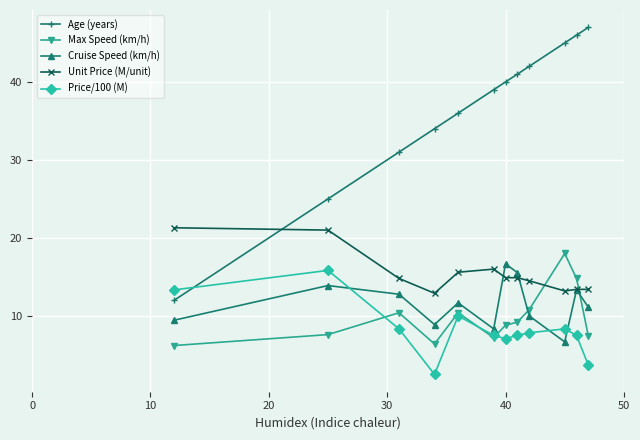

What is the lowest value of the Price/100 (M) series?

2.5